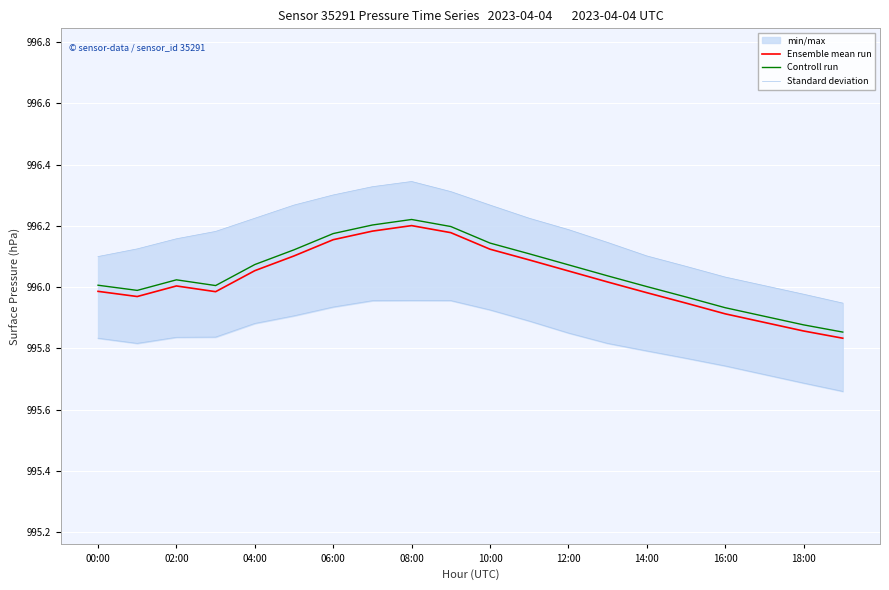

True or false: Ensemble mean run and Controll run cross at least once.

False